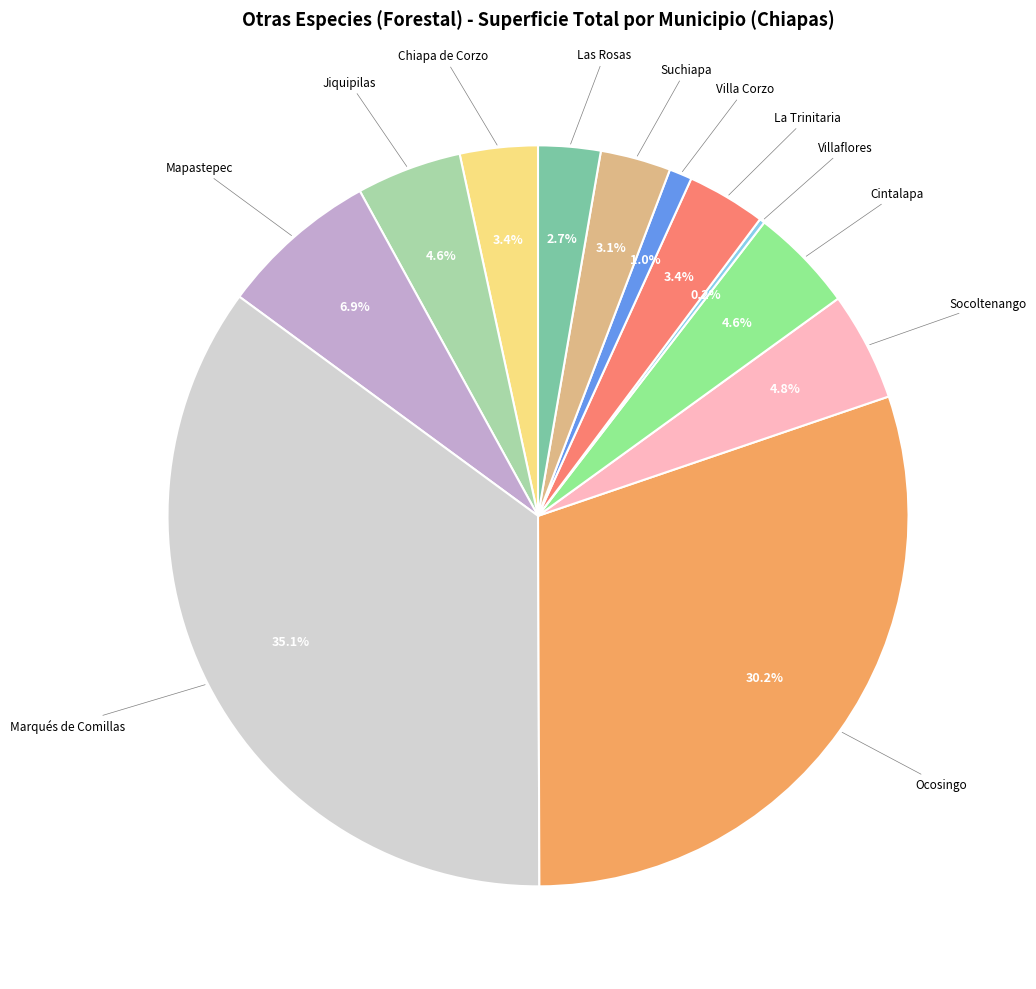

Does any single category account for the majority?

No